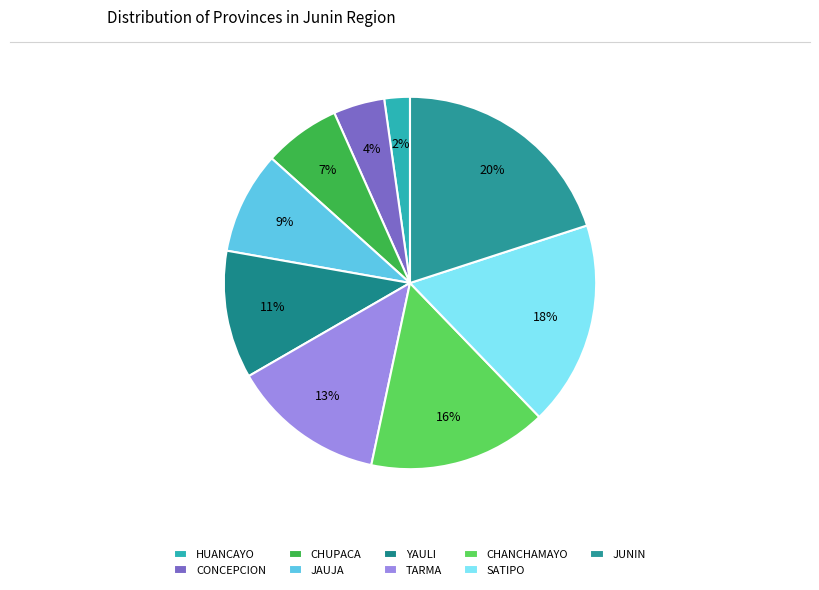

How many segments does this pie chart have?

9